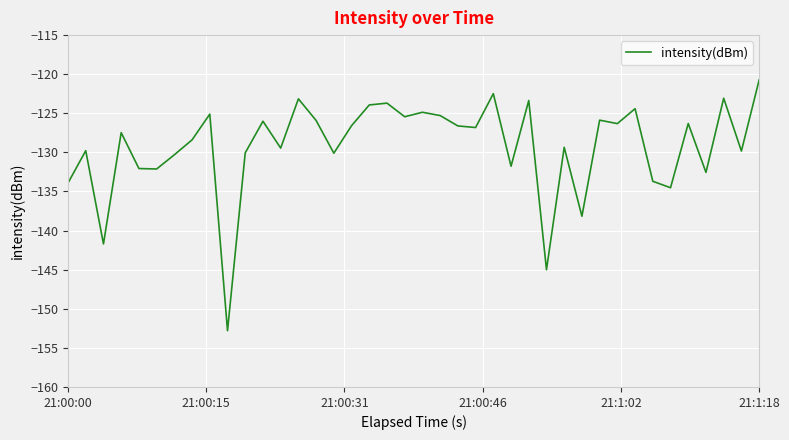

What is the difference between the maximum and second lowest values?

24.3